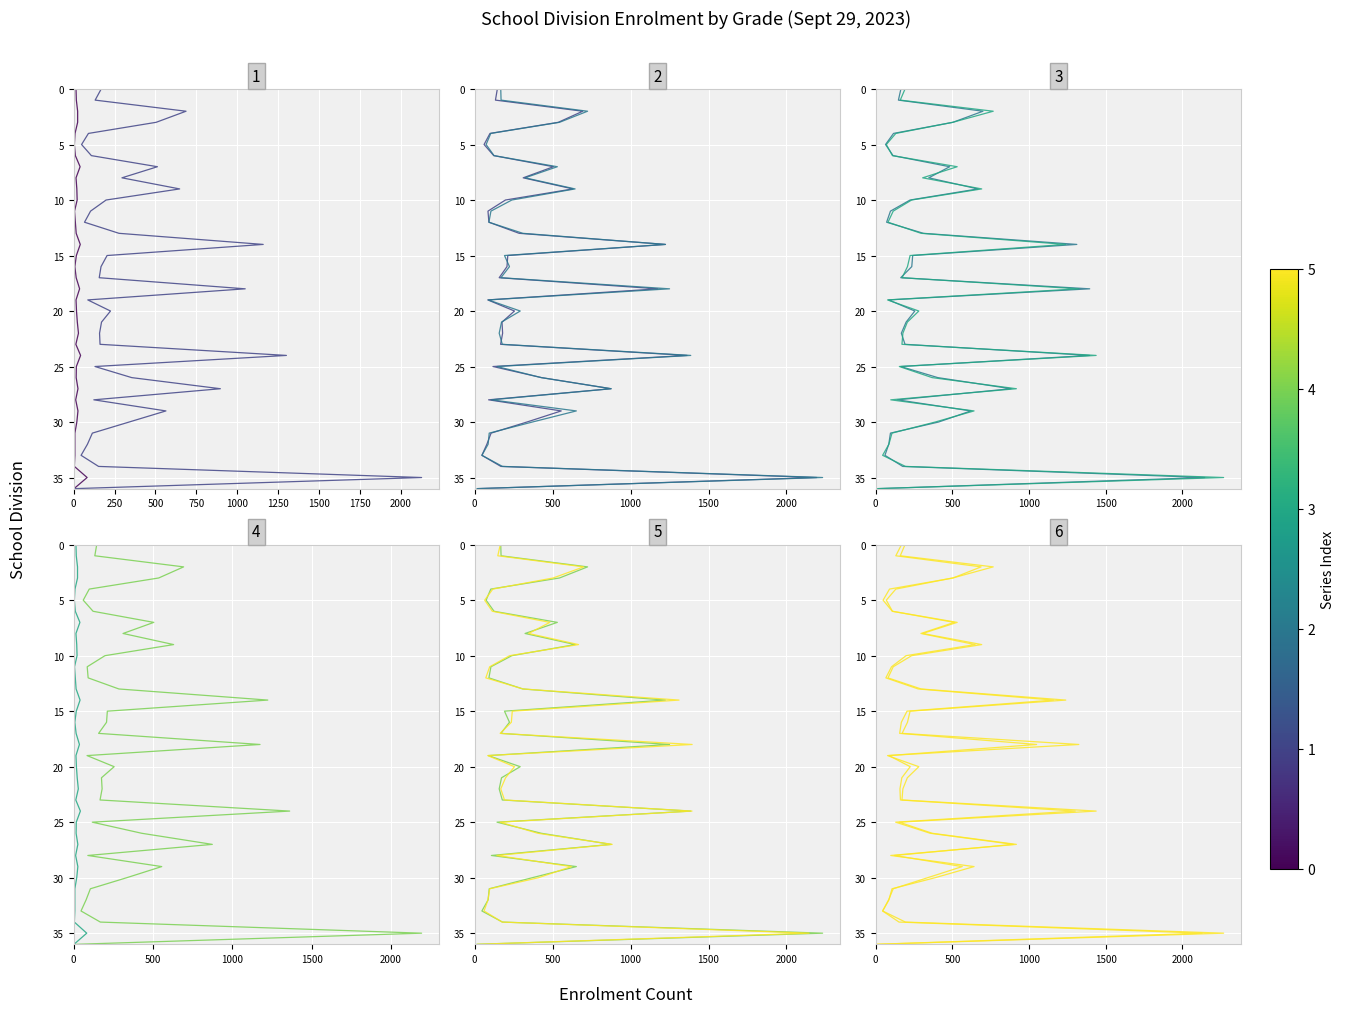

What is the average value of the K series?

18